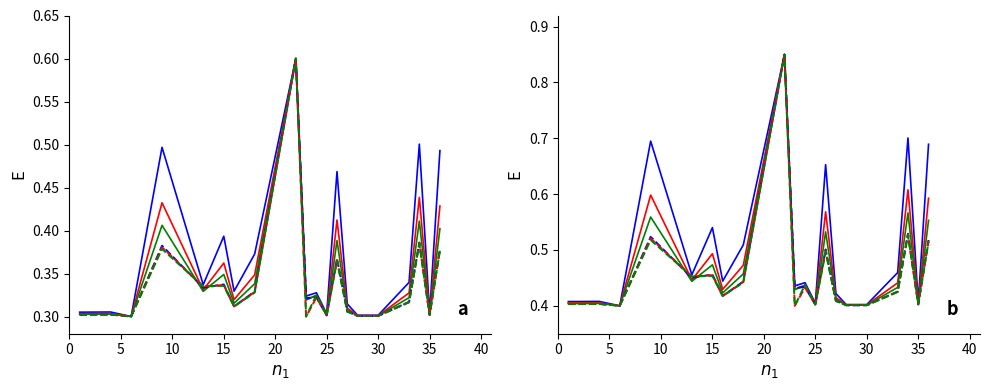

What is the label of the 12th point from the right?

40